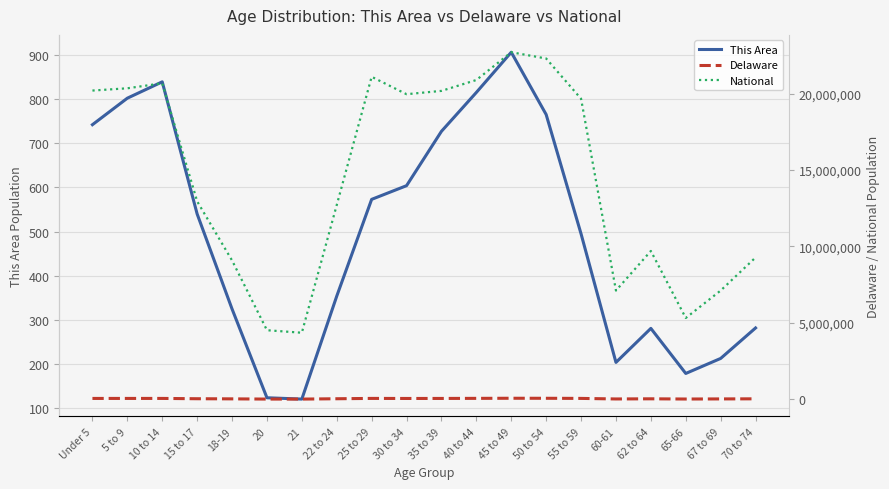

True or false: National and Delaware intersect in this chart.

False